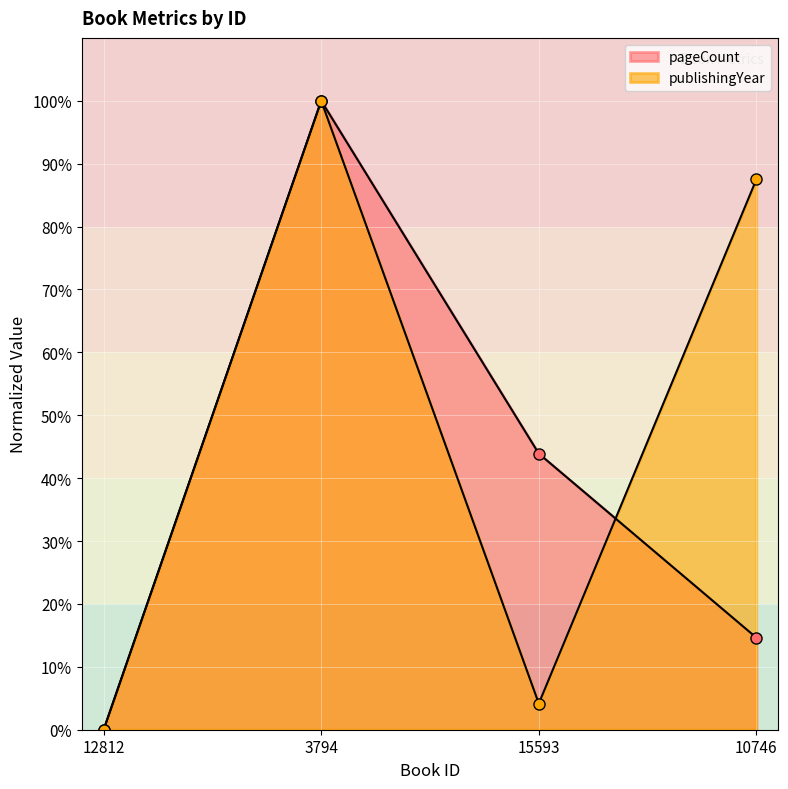

The value of pageCount at 10746 is 26.2. True or false?

False